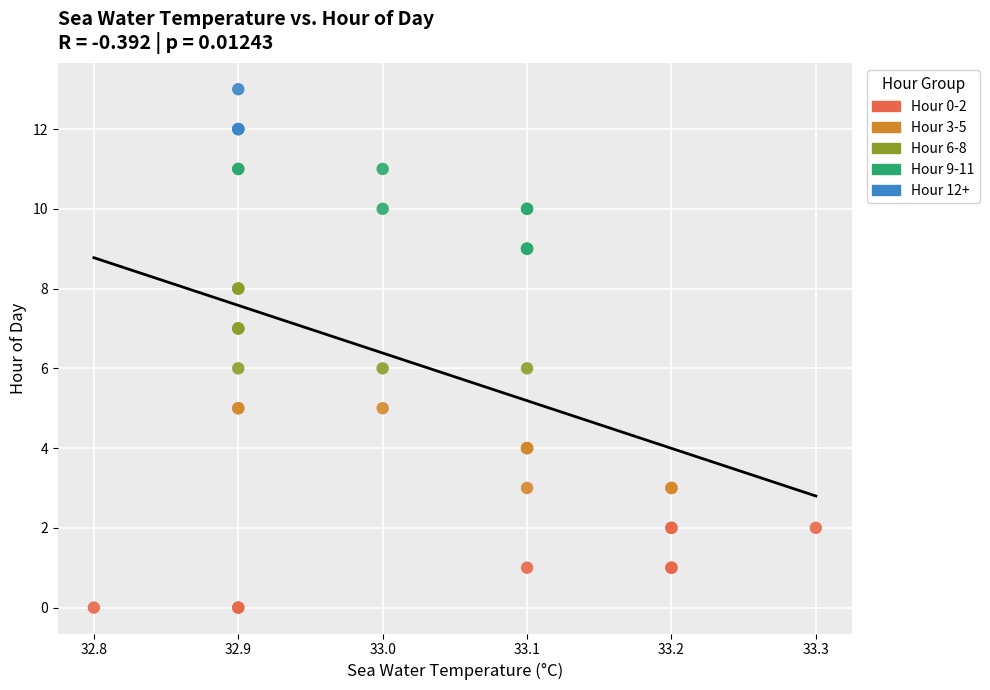

Which series reaches the maximum Y coordinate?

Hour 12+